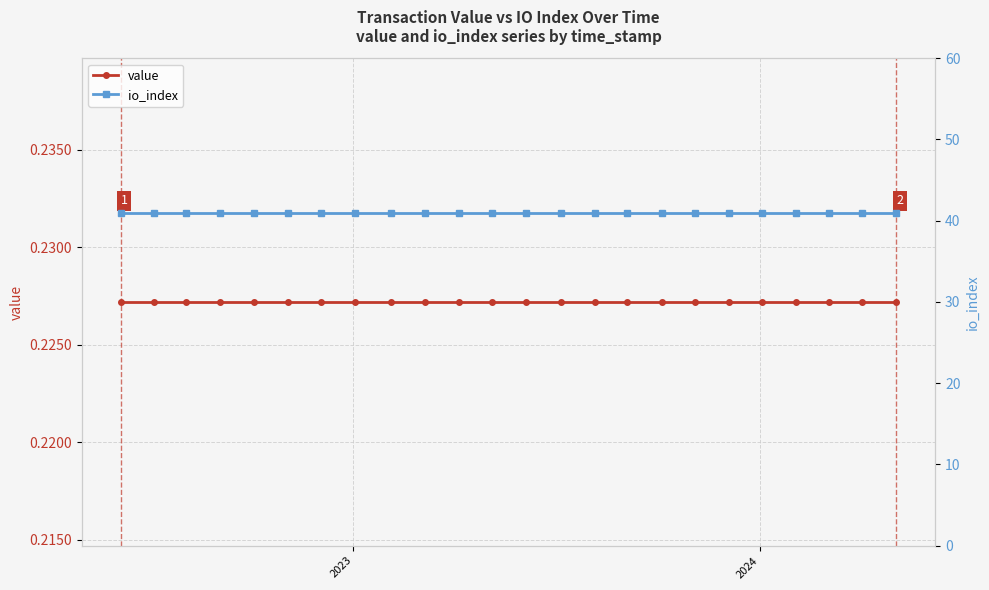

Does the chart have visible grid lines?

Yes